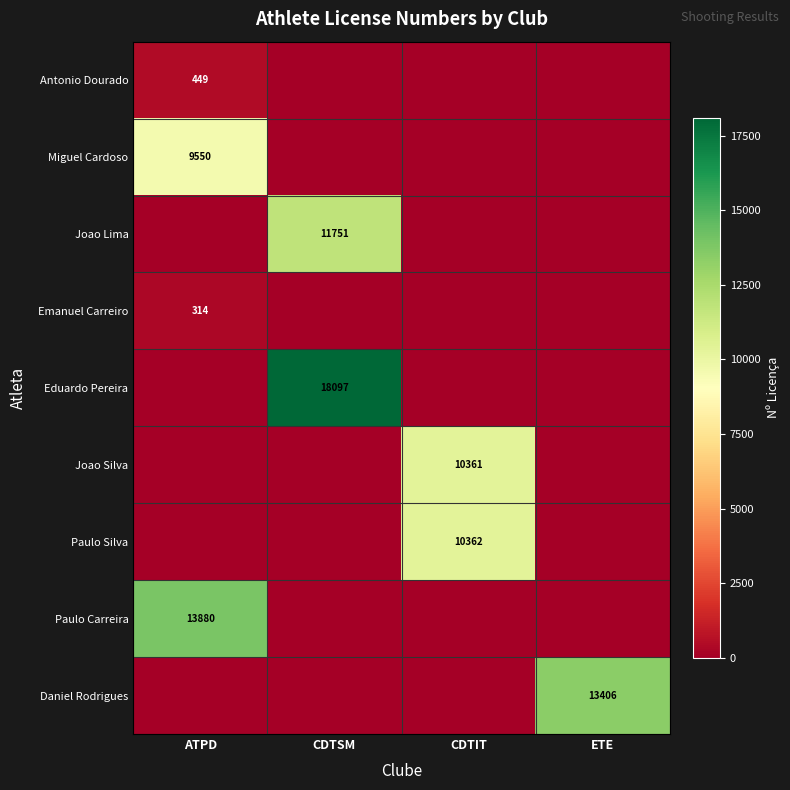

At how many categories does at least one series exceed 11498?

3